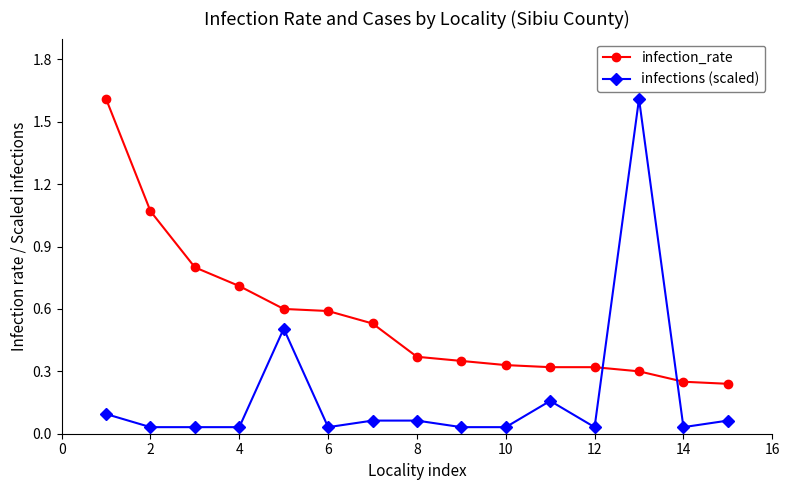

True or false: infections (scaled) has more than 1 points higher than both neighbors.

True